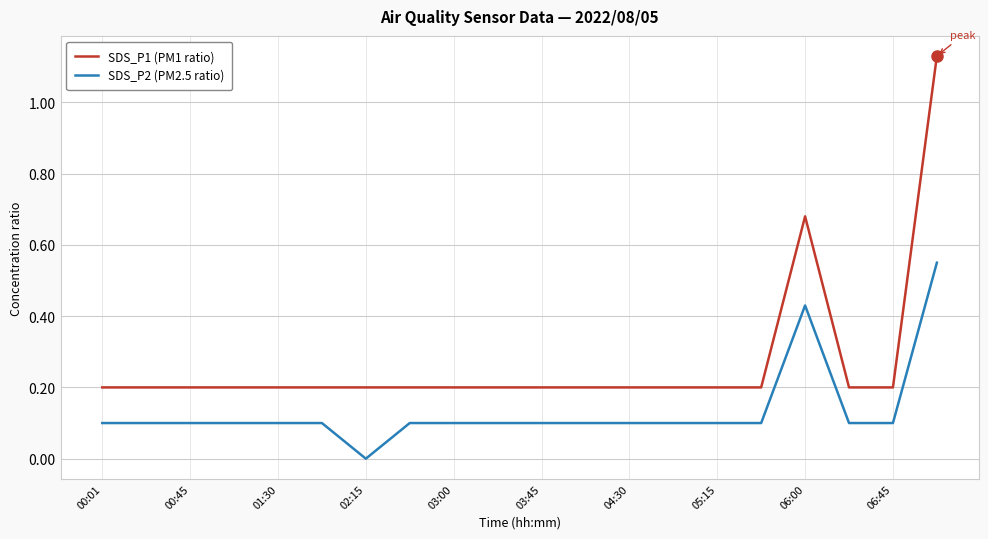

What is the difference between the maximum and minimum values in the SDS_P1 (PM1 ratio) series?

0.9